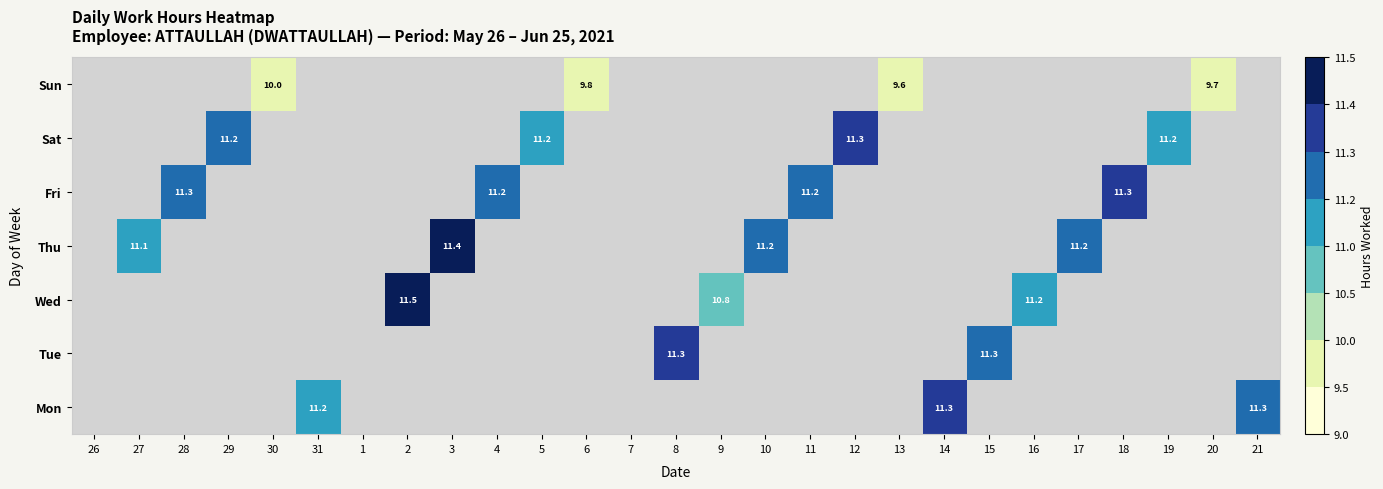

True or false: Sun has a value of 10.0 at 30.

True